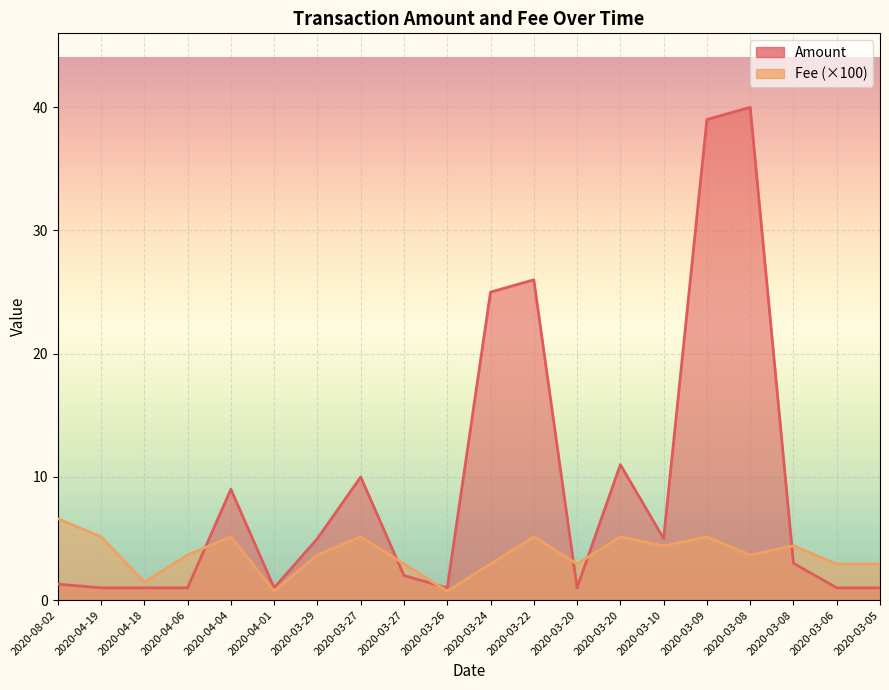

The Amount series shows 1.8 at 2020-03-06. True or false?

False